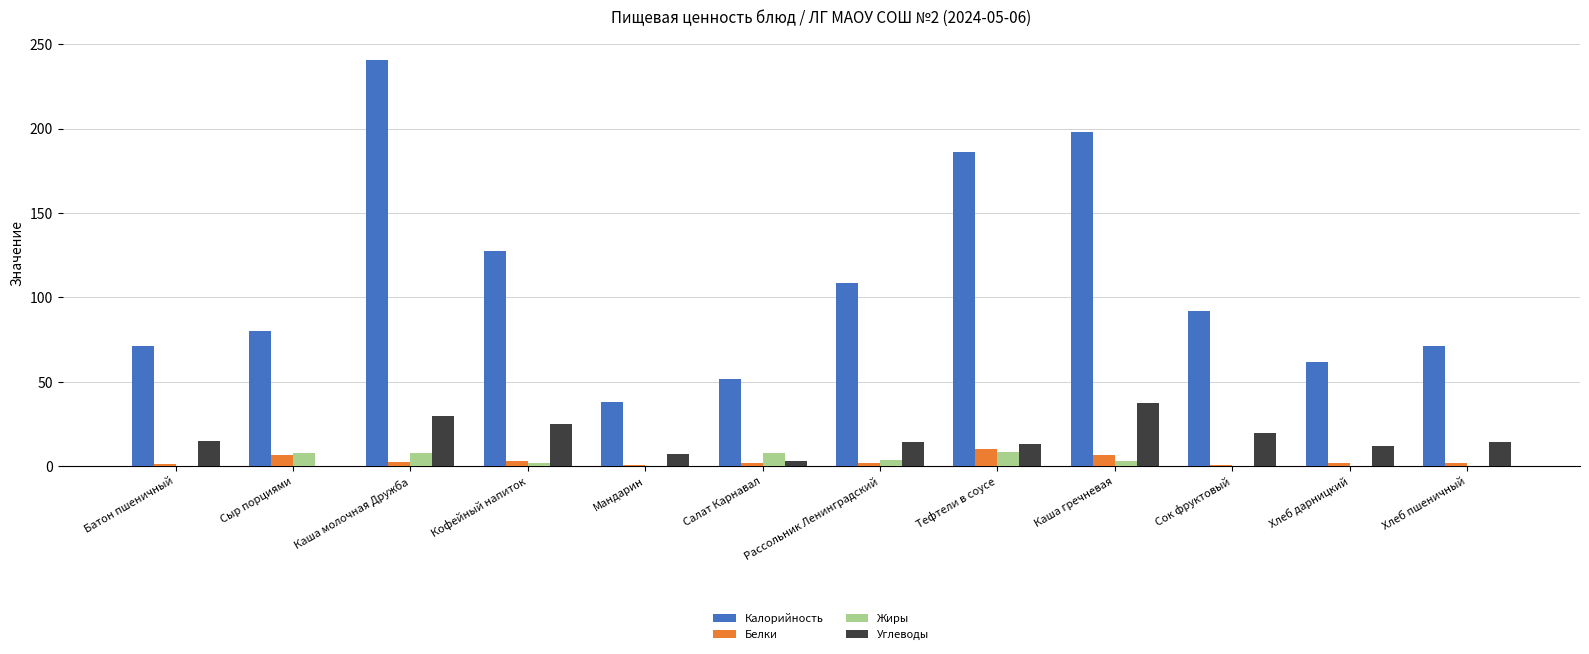

What is the sum of all Калорийность values?

1327.4